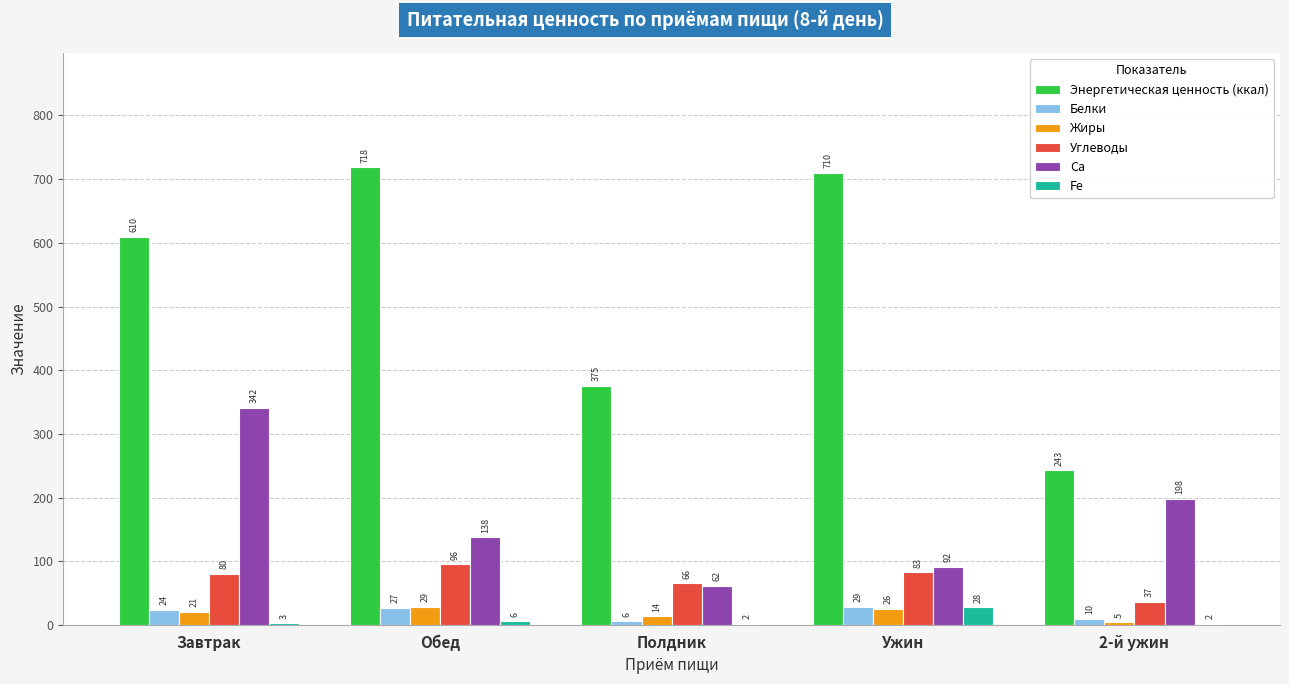

Which series changed the most between Обед and Ужин?

Ca